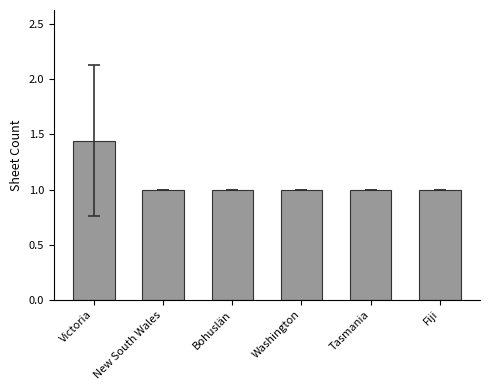

The value at Washington is 1.0. True or false?

True